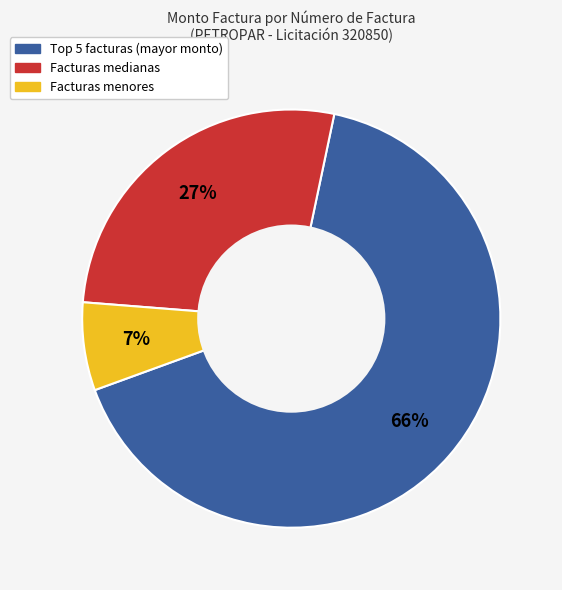

To the nearest percent, what is the difference between the largest and smallest slice percentages?

59%